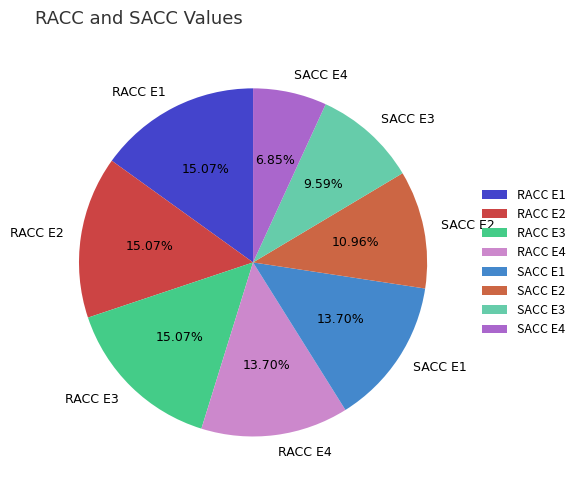

To the nearest percent, what portion does RACC E3 represent?

15%